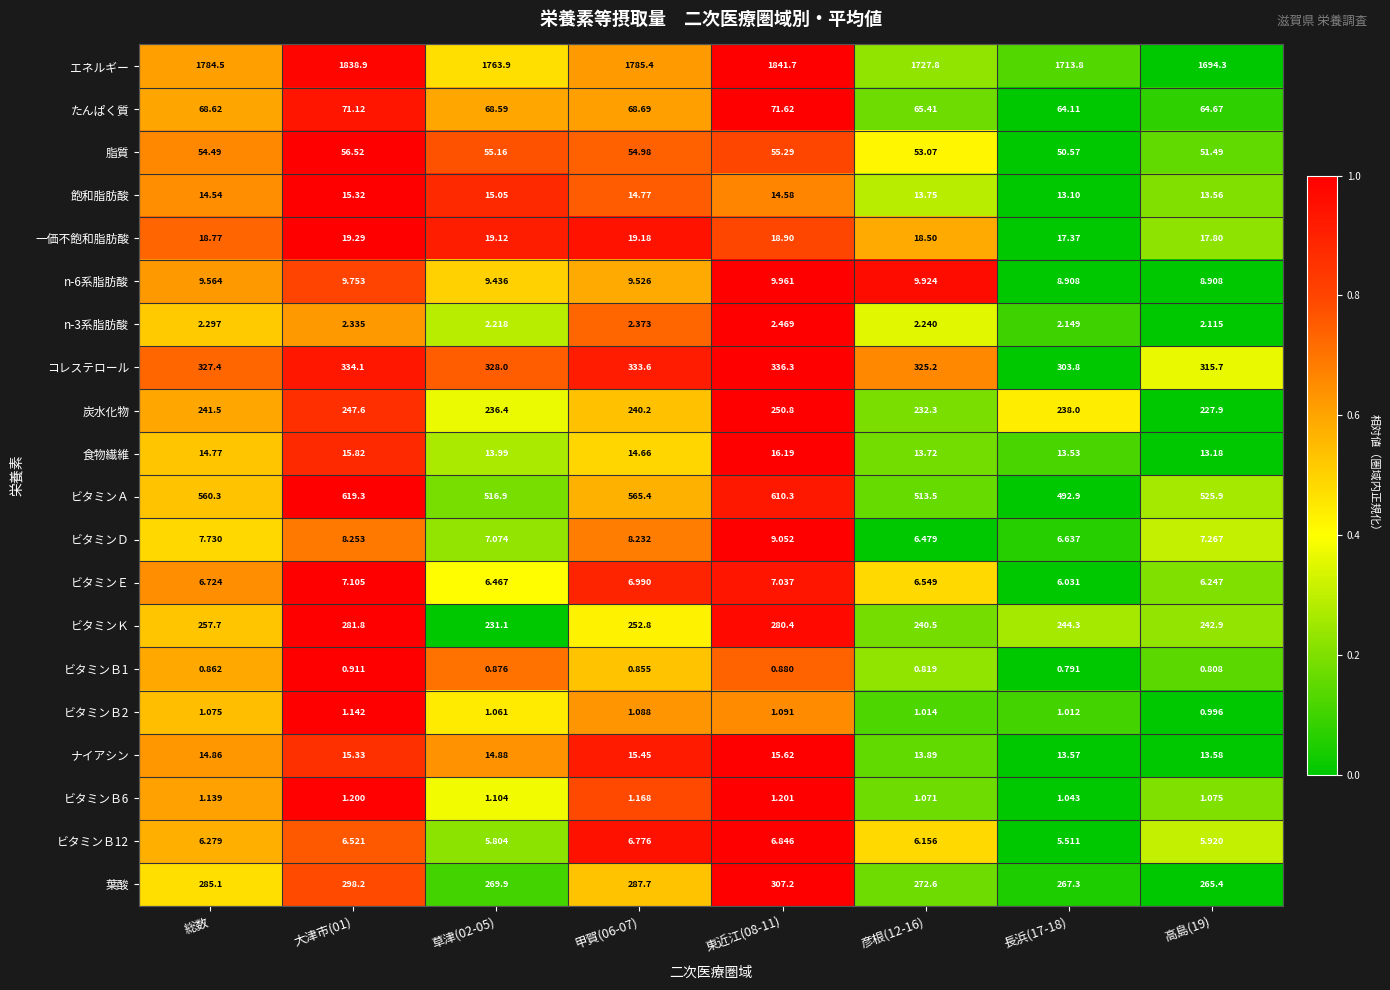

What is the total value across all series at 大津市(01)?

3850.5